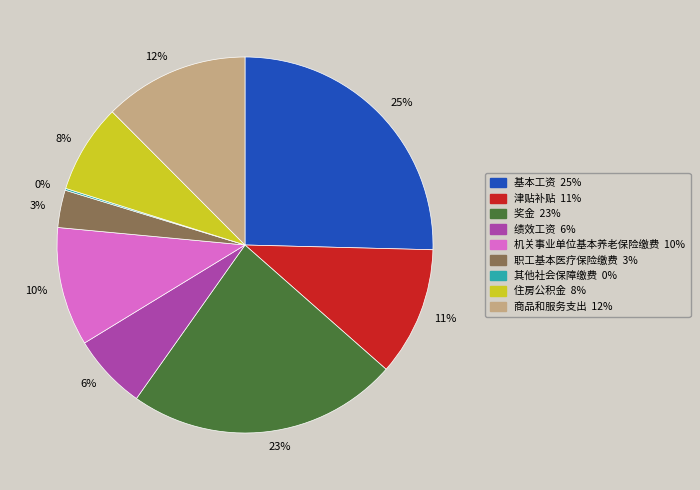

Is the sum of 8% and 12% greater than half?

No